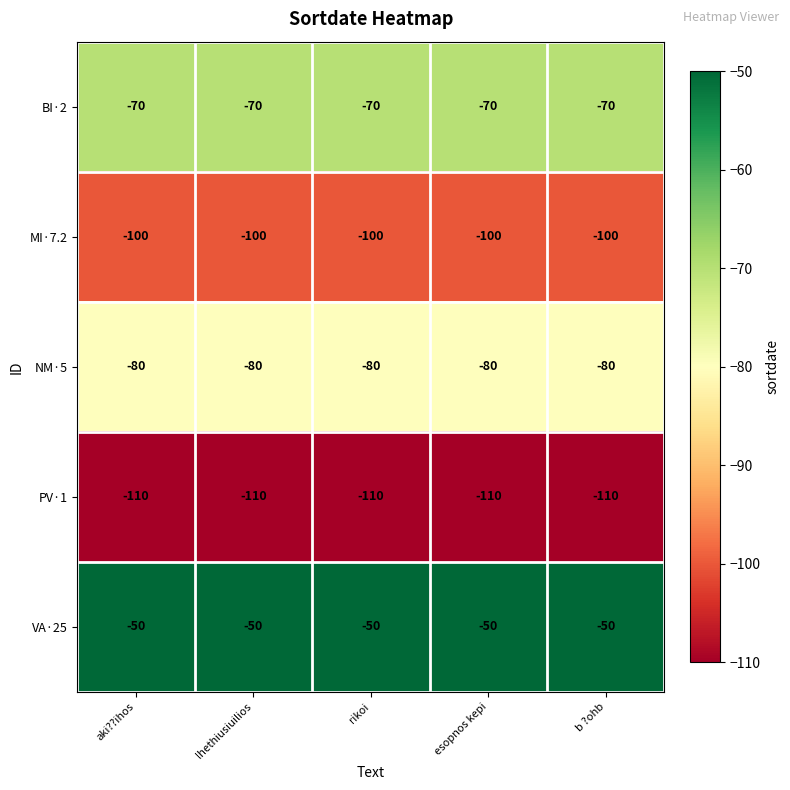

The BI·2 series shows -70 at rikoi. True or false?

True